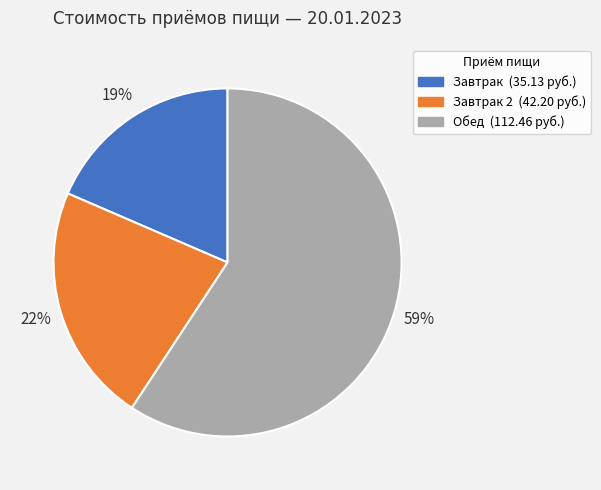

To the nearest percent, what is the average slice percentage?

33%